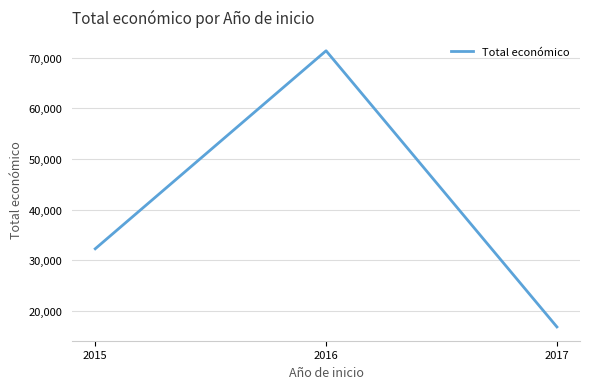

Reading right to left, extract all data points from this chart.

16800	71402	32250